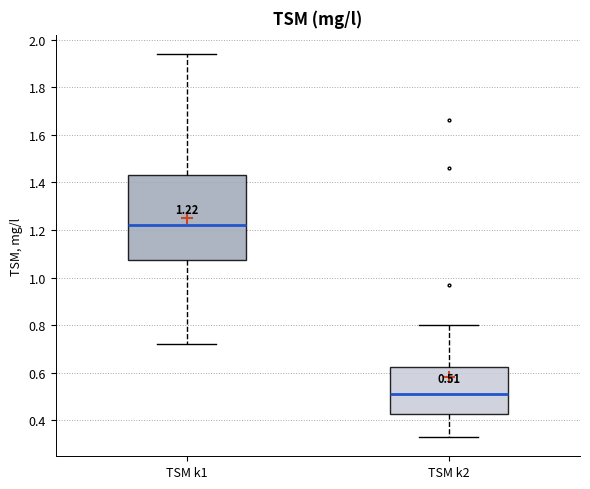

Which box is the tallest, from its lower edge to its upper edge?

TSM k1